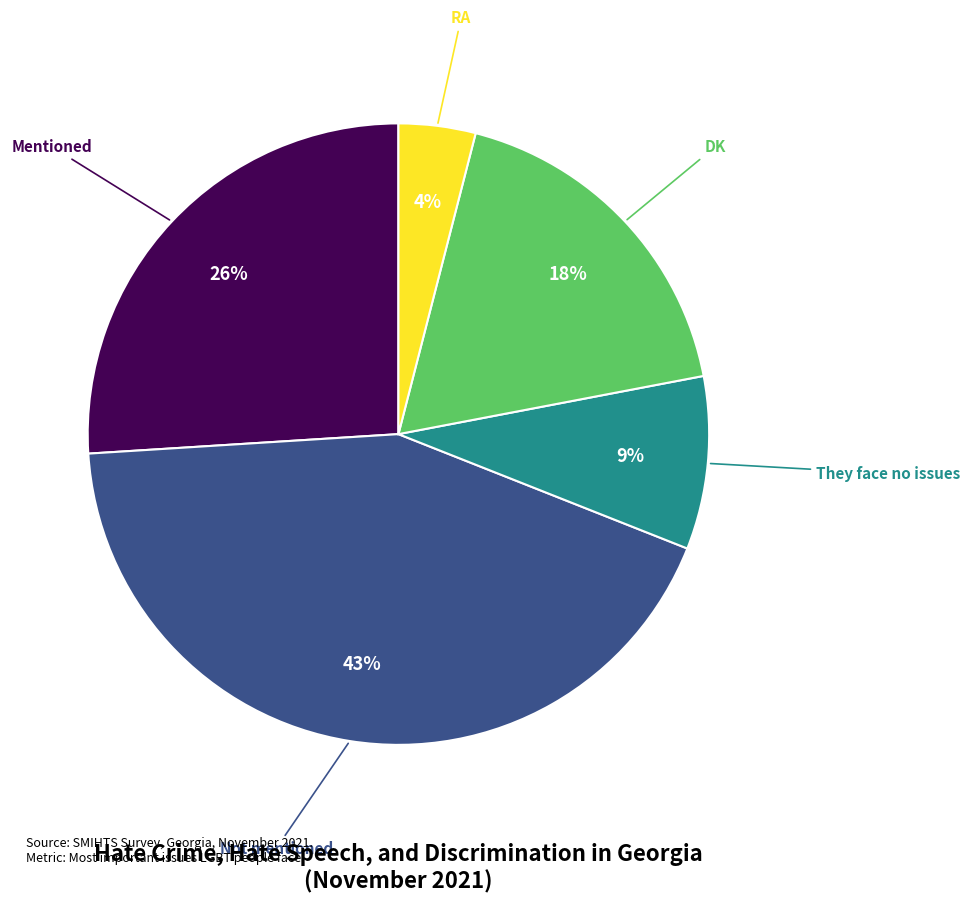

True or false: Mentioned accounts for 19% of the total.

False